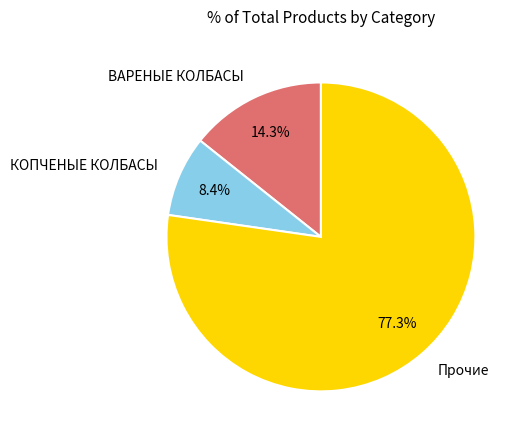

What is the ratio of the value at Прочие to the value at ВАРЕНЫЕ КОЛБАСЫ?

5.4